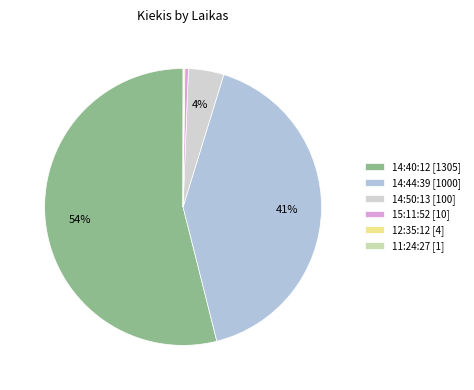

Which category accounts for the majority?

14:40:12